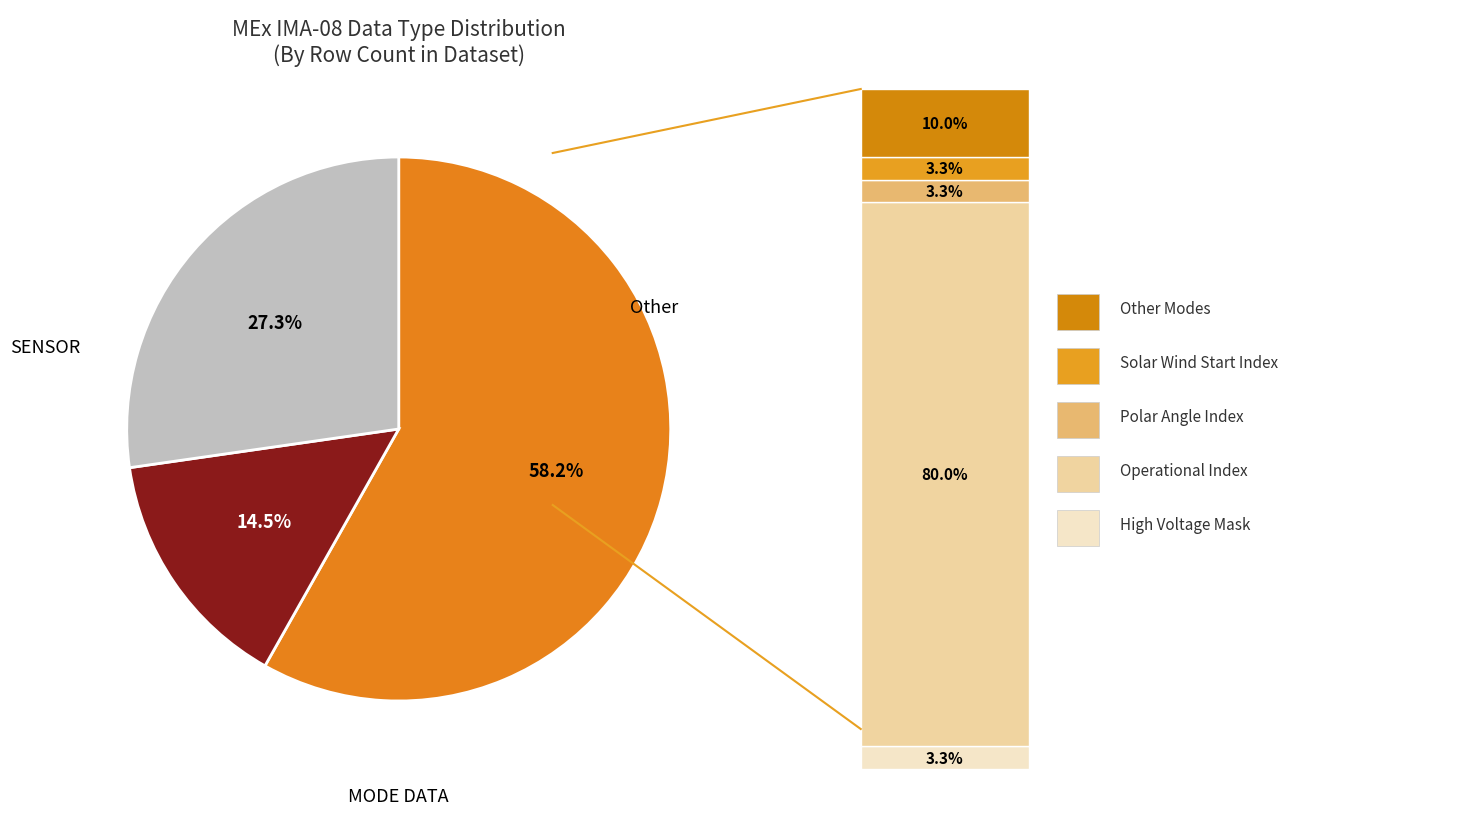

Does any single category account for the majority?

Yes